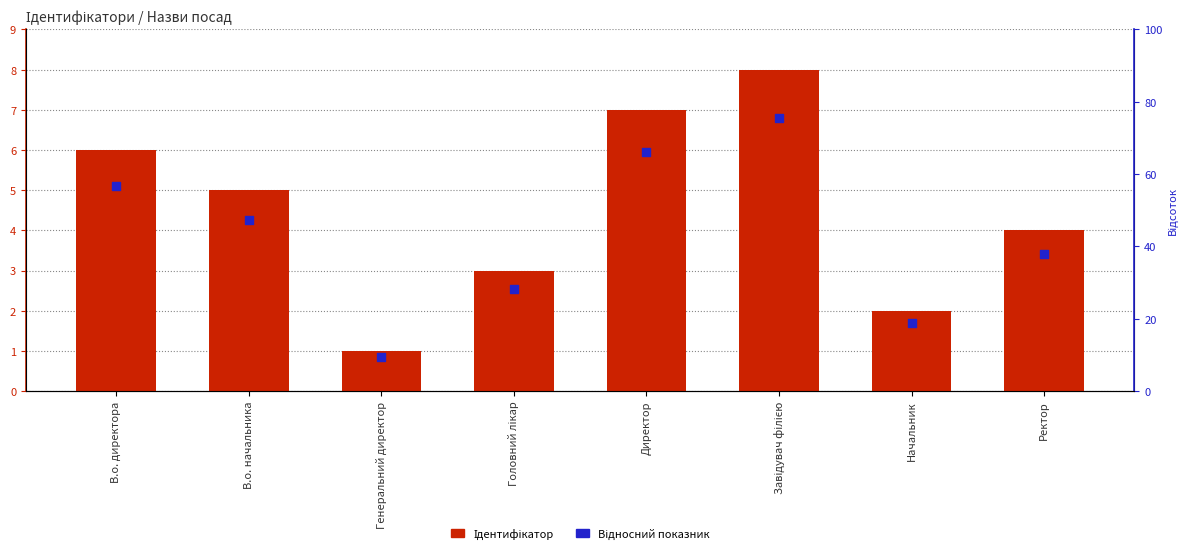

Which series reaches the maximum Y coordinate?

Ідентифікатор